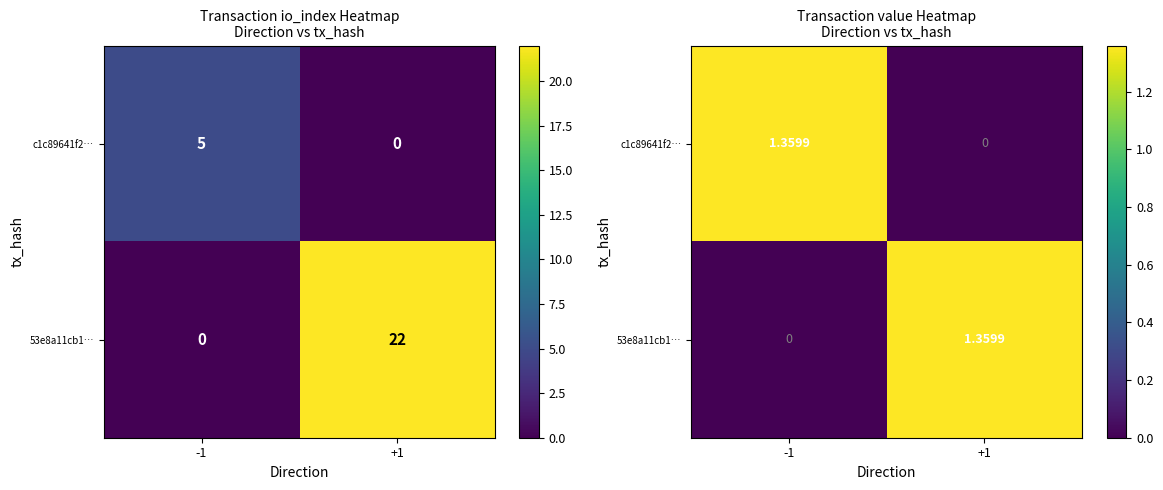

Is it true that 53e8a11cb1… equals 0.7 at +1?

False